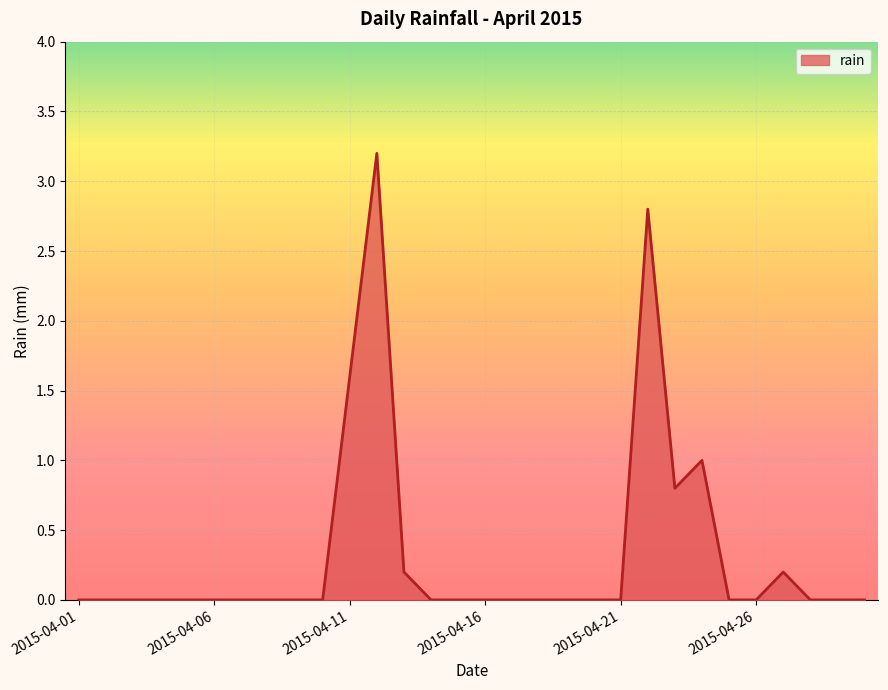

What is the difference between the maximum and minimum values?

3.2